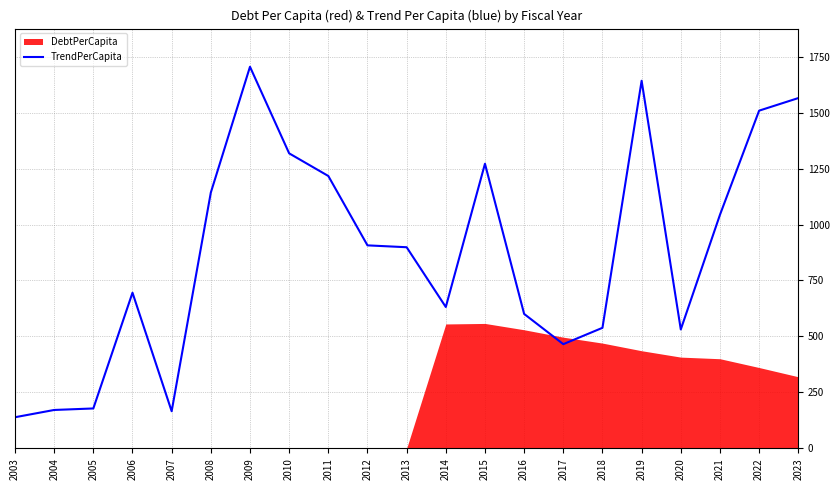

List the labels in order of value, smallest first.

2003, 2007, 2004, 2005, 2017, 2020, 2018, 2016, 2014, 2006, 2013, 2012, 2021, 2008, 2011, 2015, 2010, 2022, 2023, 2019, 2009